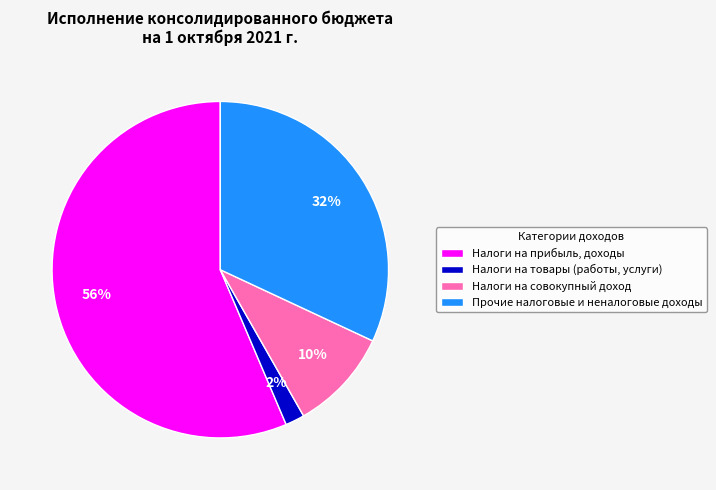

Between Прочие налоговые и неналоговые доходы and Налоги на товары (работы, услуги), which is larger?

Прочие налоговые и неналоговые доходы